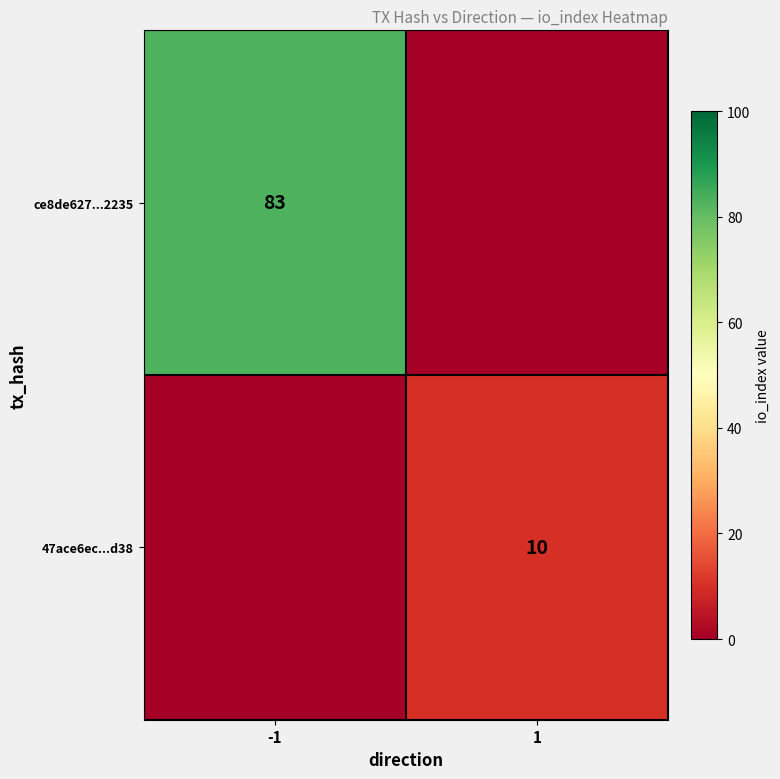

The 47ace6ec...d38 series shows 17 at 1. True or false?

False